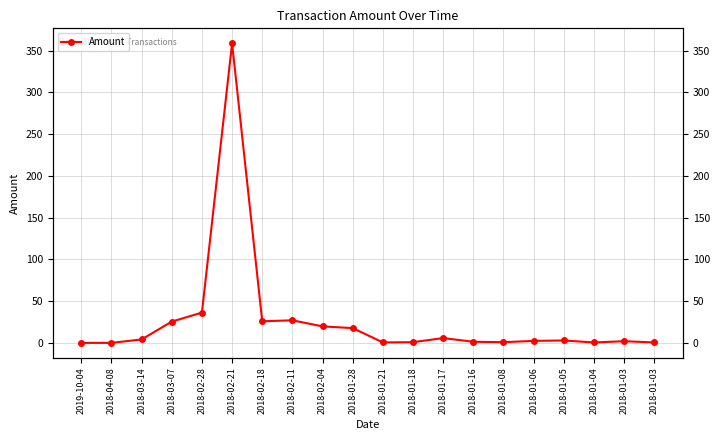

How many values are below 2?

8